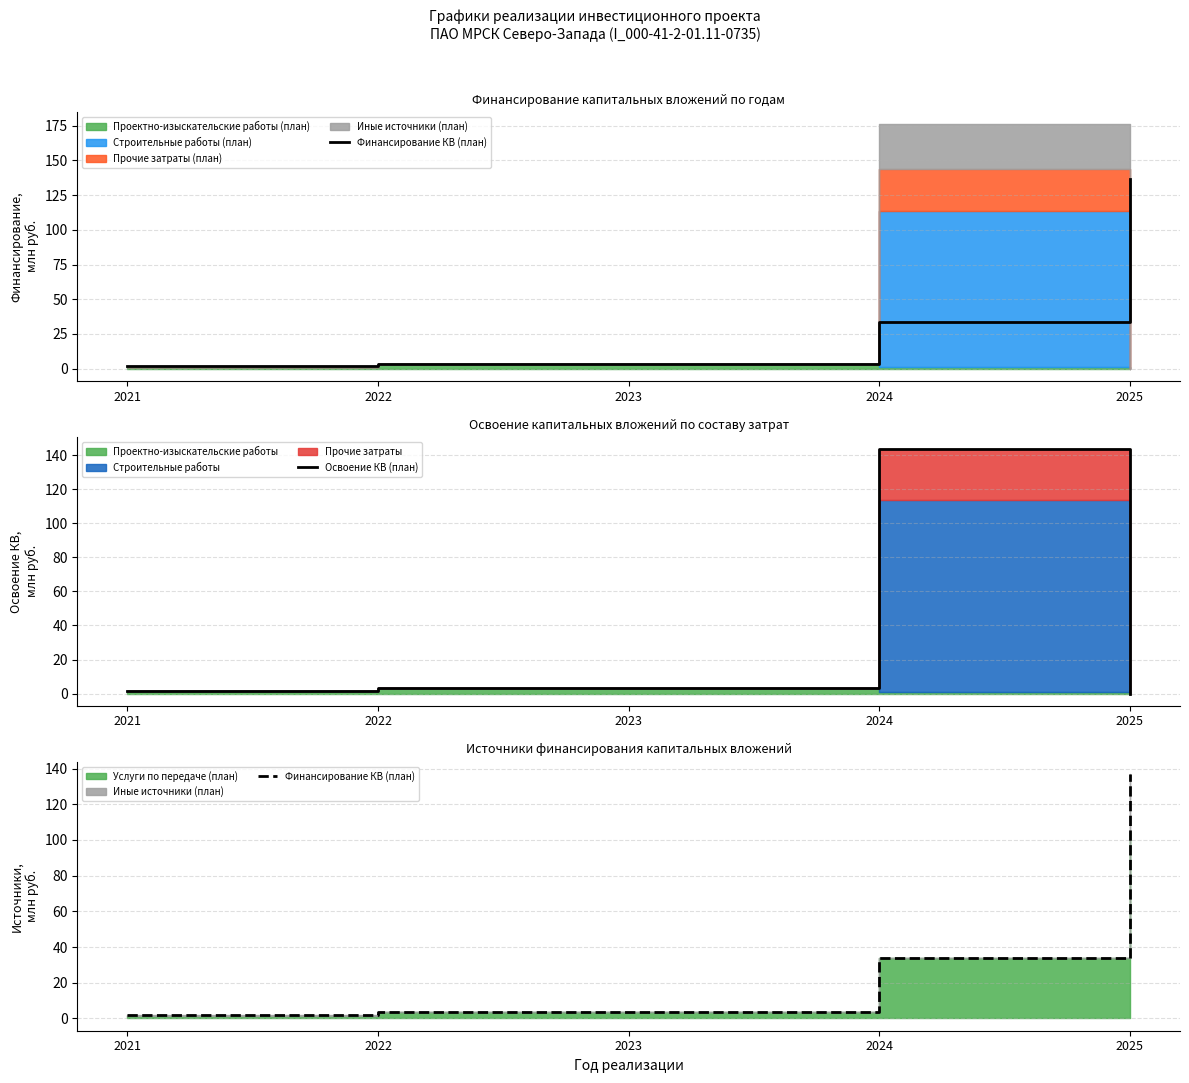

Is it true that Финансирование КВ (план) equals 1.7 at 2021?

True